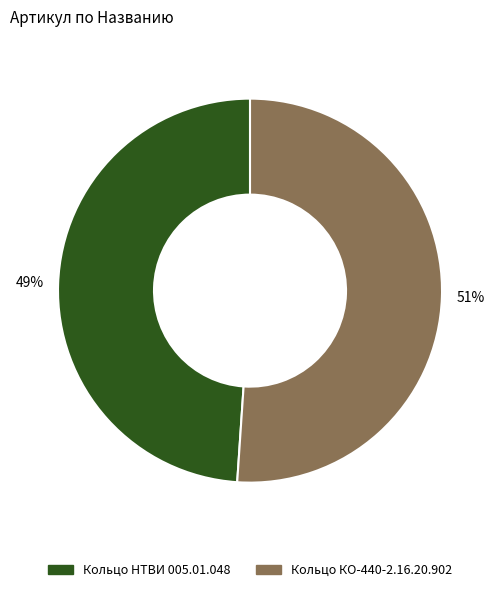

Does Кольцо НТВИ 005.01.048 account for over 50% of the chart?

No